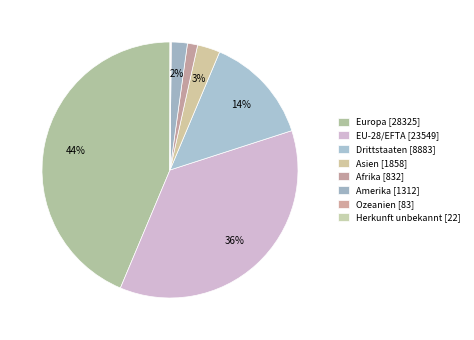

Combined, what portion of the pie is Drittstaaten and Herkunft unbekannt?

13.7%